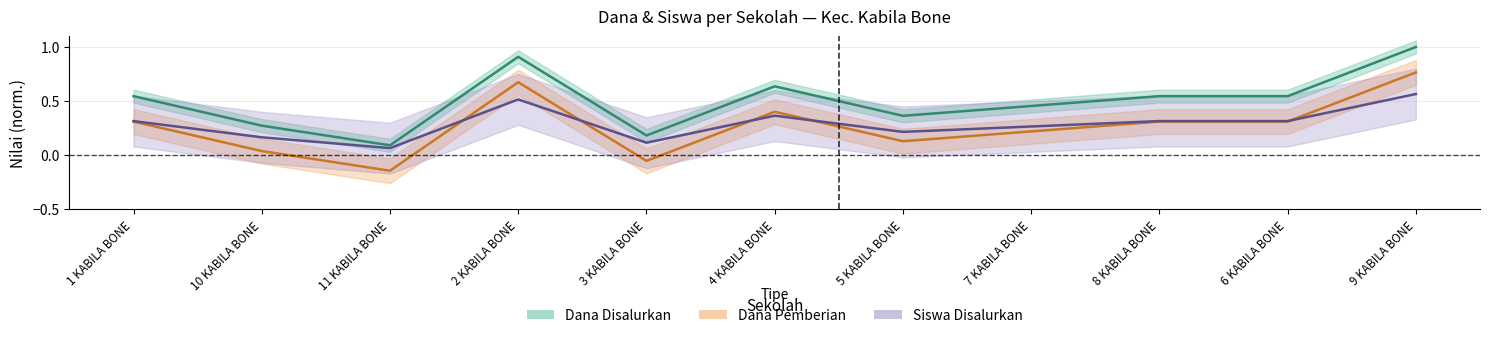

How many lines are shown in the chart?

3